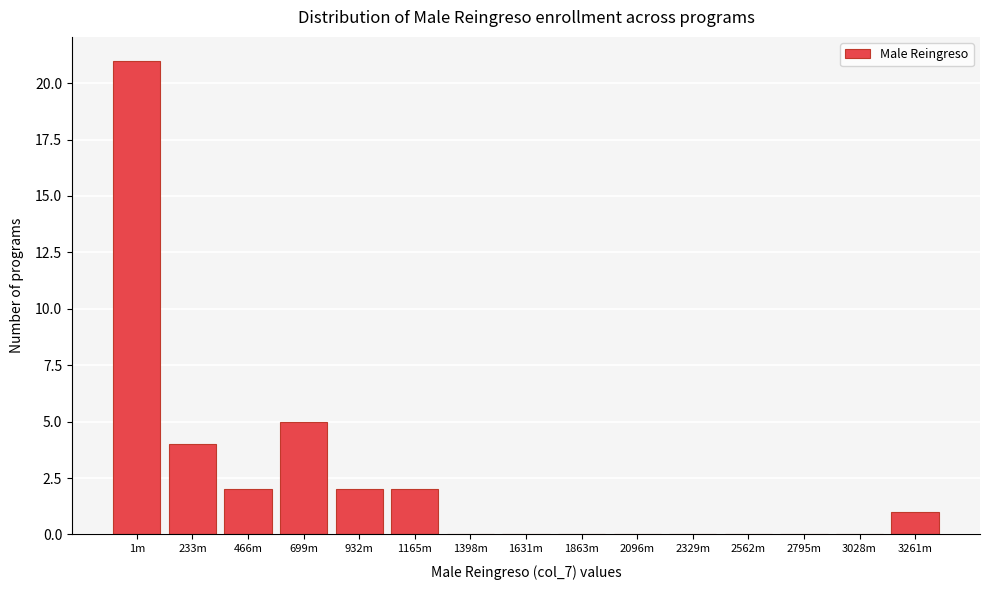

Reading left to right, transcribe all the data shown in this chart.

1m=21	233m=4	466m=2	699m=5	932m=2	1165m=2	1398m=0	1631m=0	1863m=0	2096m=0	2329m=0	2562m=0	2795m=0	3028m=0	3261m=1